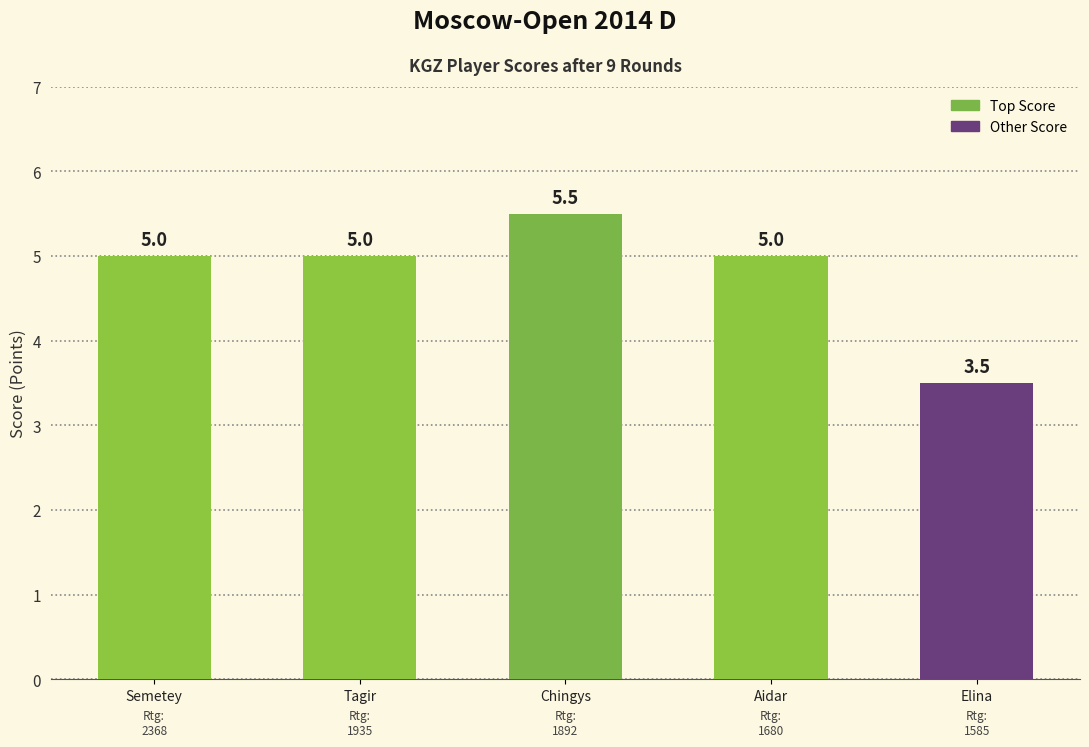

What is the minimum value shown in the chart?

3.5